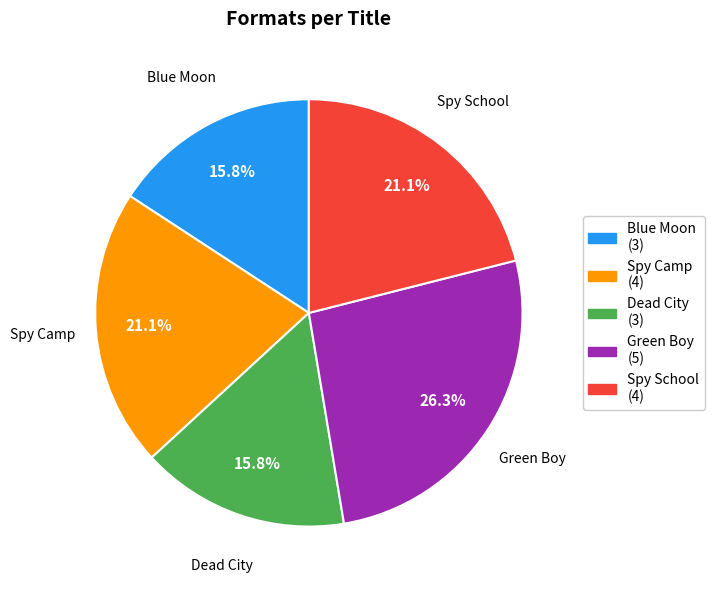

What percentage is NOT represented by Spy School?

78.9%